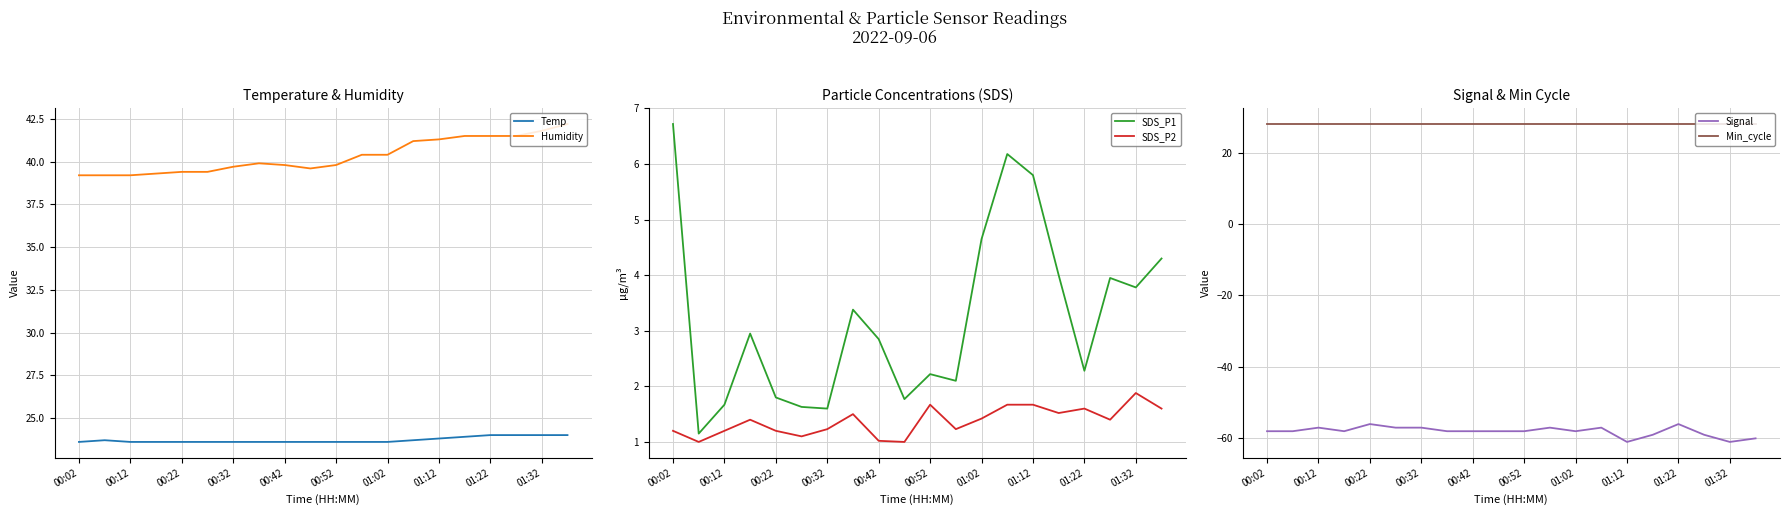

True or false: SDS_P1 has a value of 3.8 at 01:32.

True